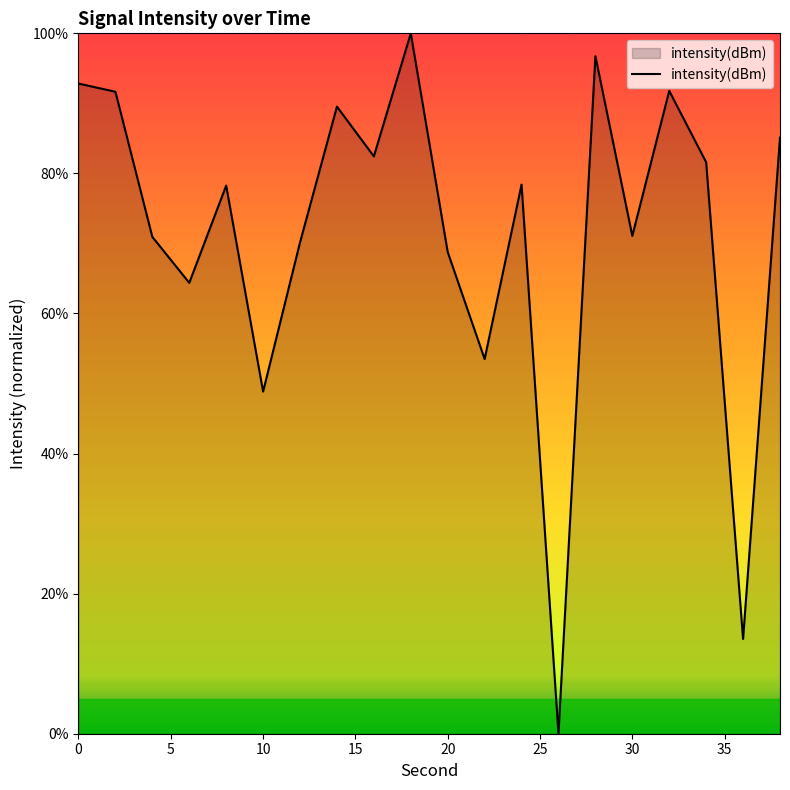

What is the greatest value displayed?

100.0